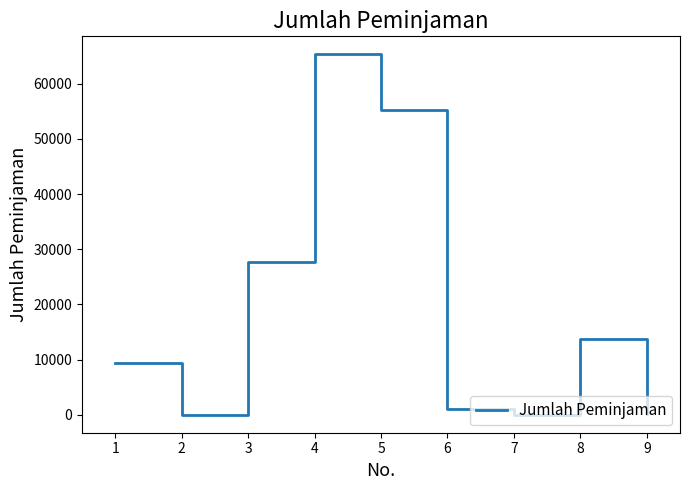

The chart shows a value of 65307 at 4. True or false?

True